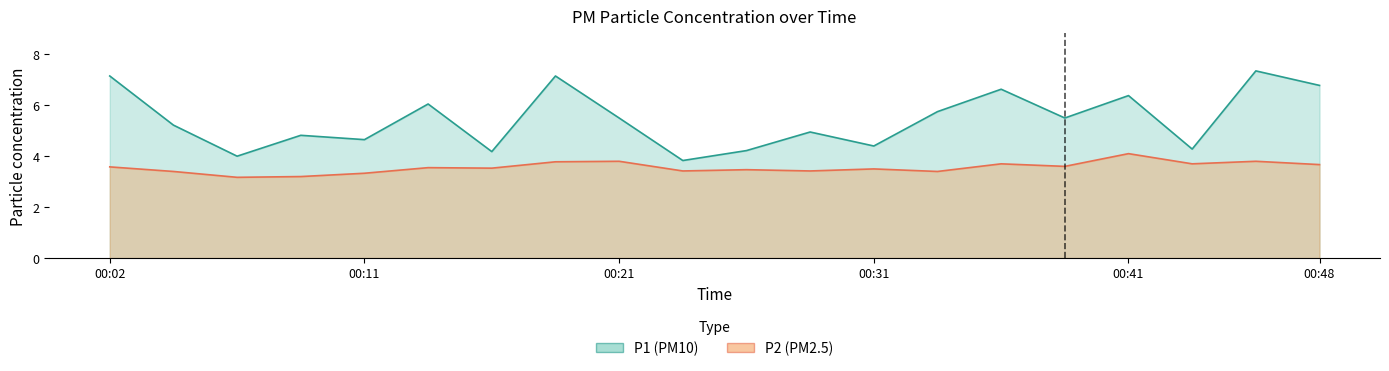

What is the total value across all series at 00:11?

8.0